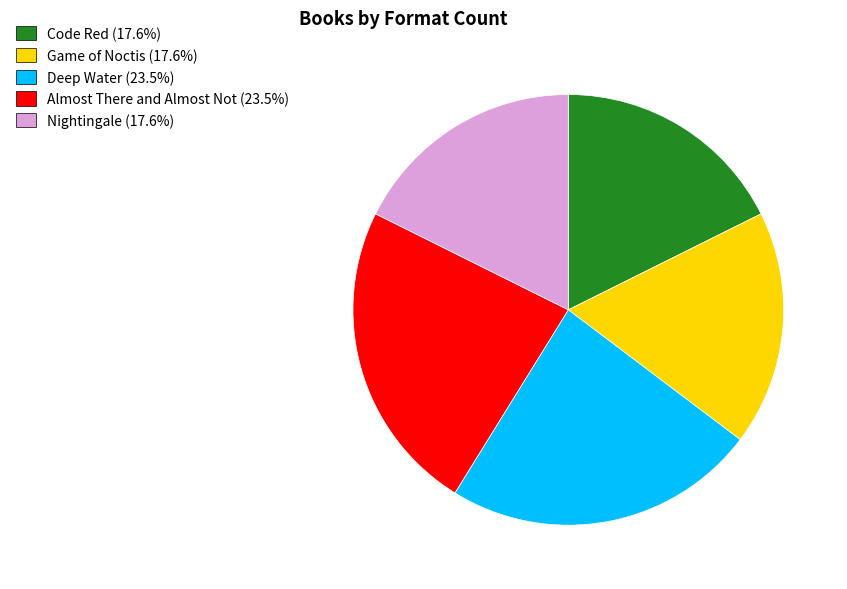

Is there any slice that represents more than half of the pie?

No